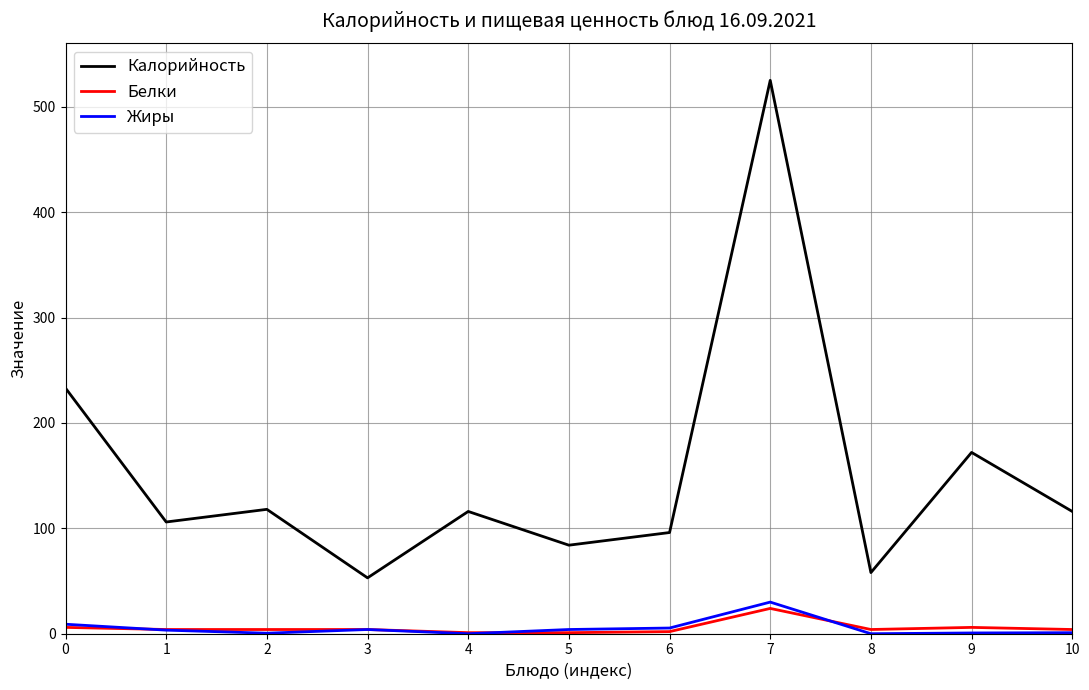

What is the difference between the highest and lowest values at 7?

501.0